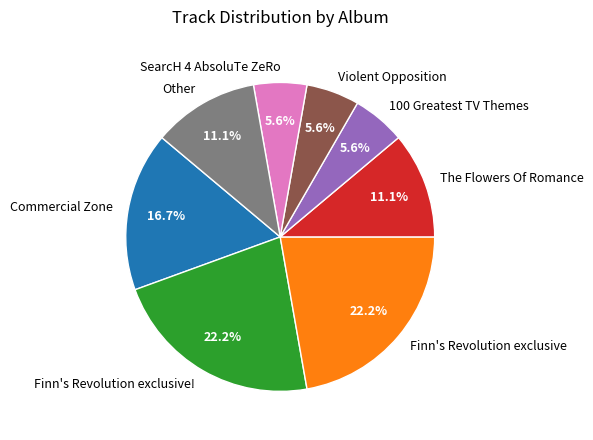

Is there any slice that represents more than half of the pie?

No